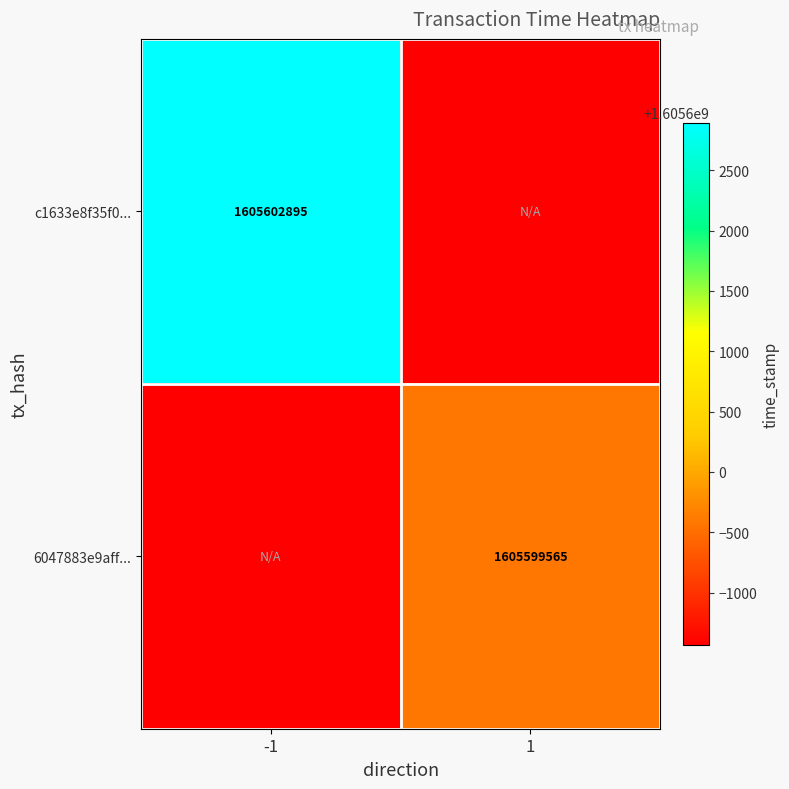

The c1633e8f35f0... series shows 941328852 at -1. True or false?

False